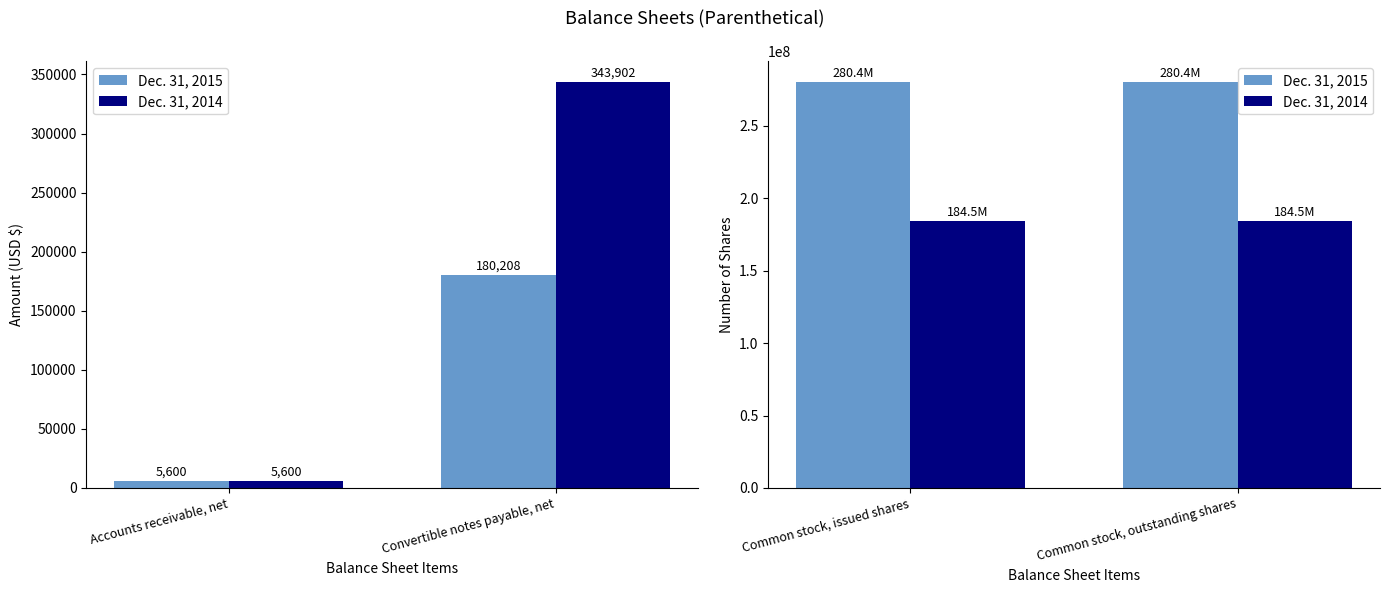

Which series has the largest total across all categories?

Dec. 31, 2015